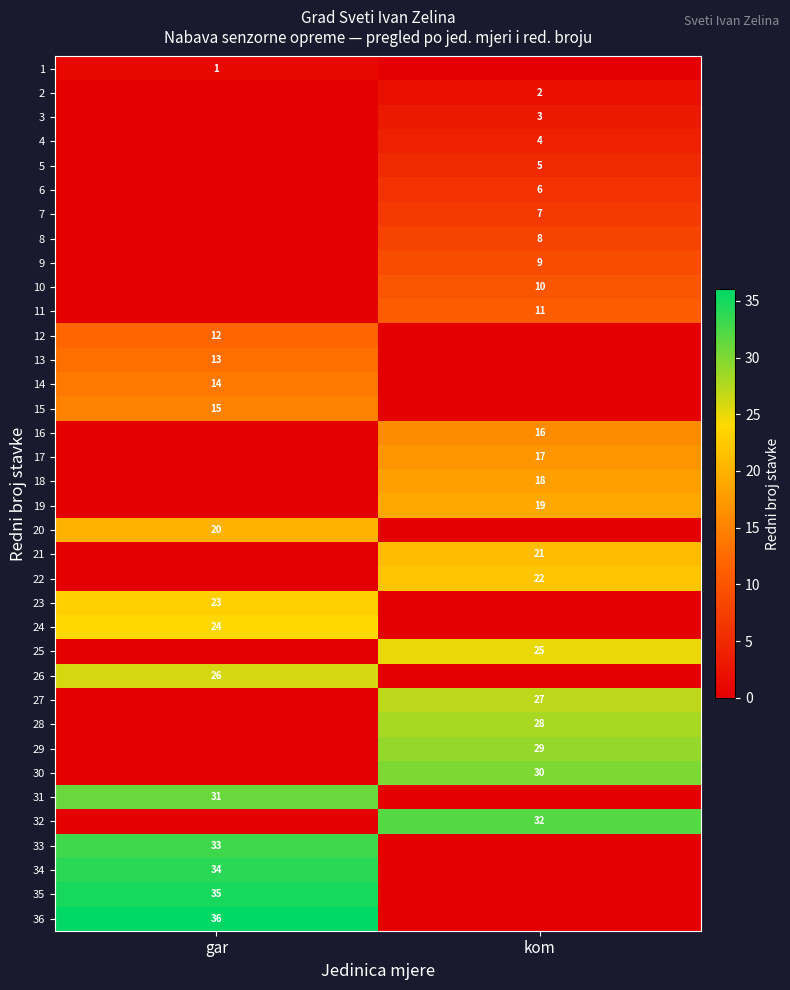

Which has a higher value, kom or gar?

gar